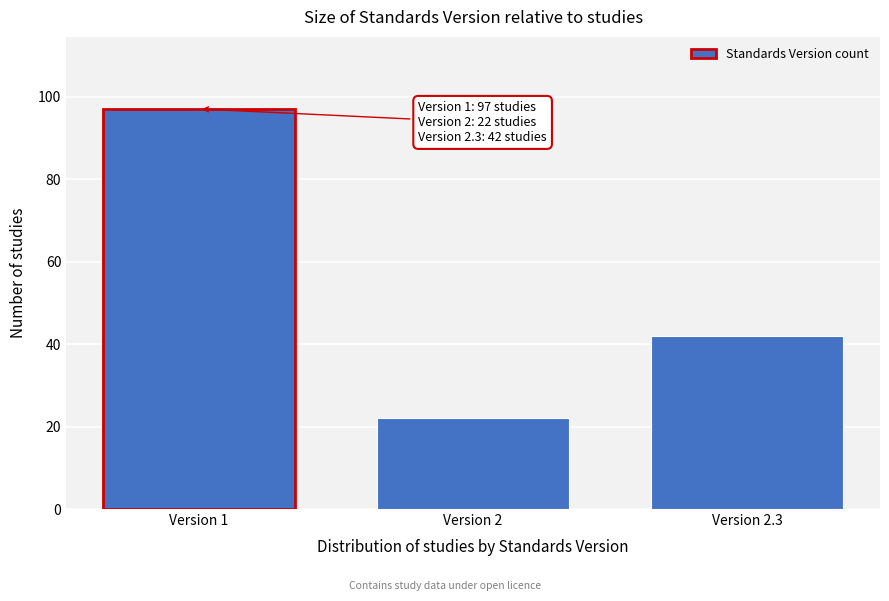

Reading left to right, list all the values displayed in this chart.

97	22	42